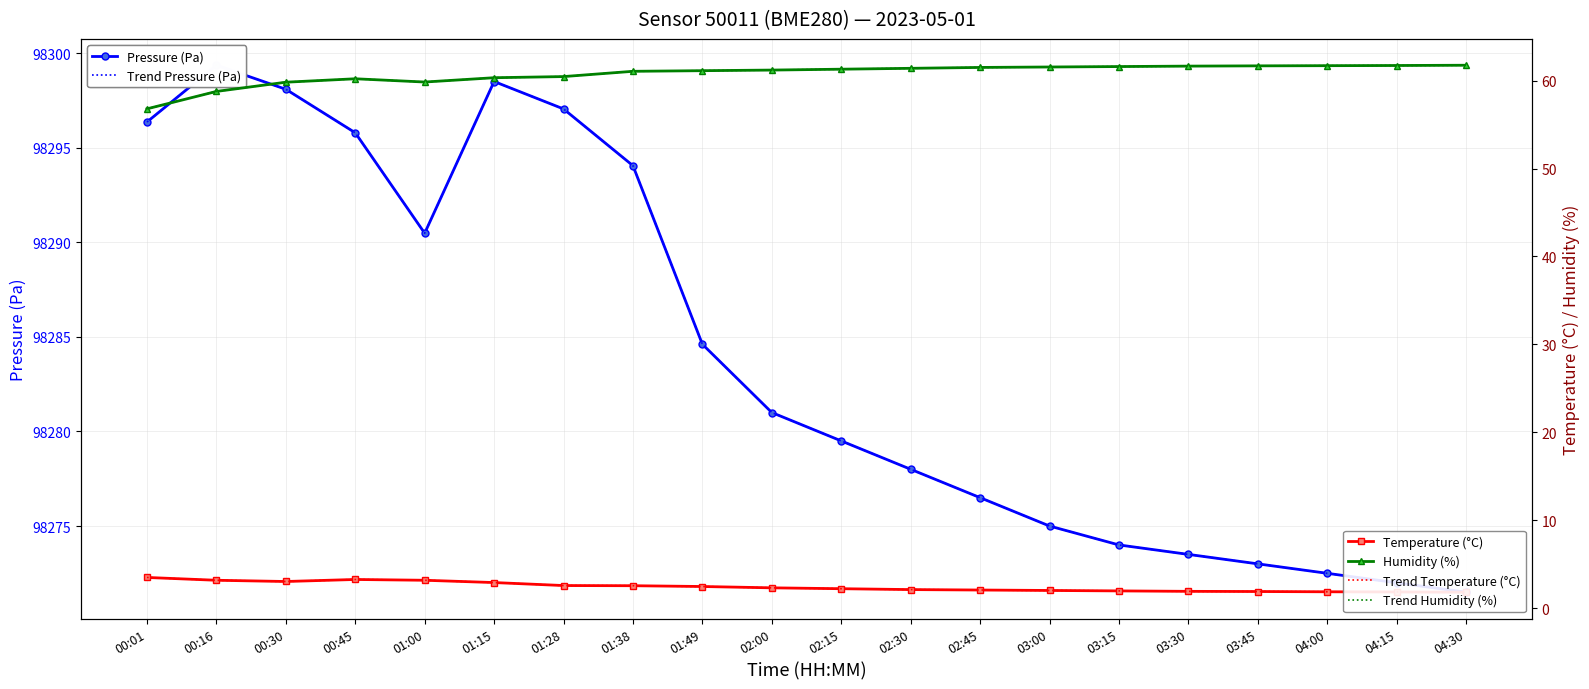

What is the value of the Humidity (%) point at the 12th from the left?

61.4